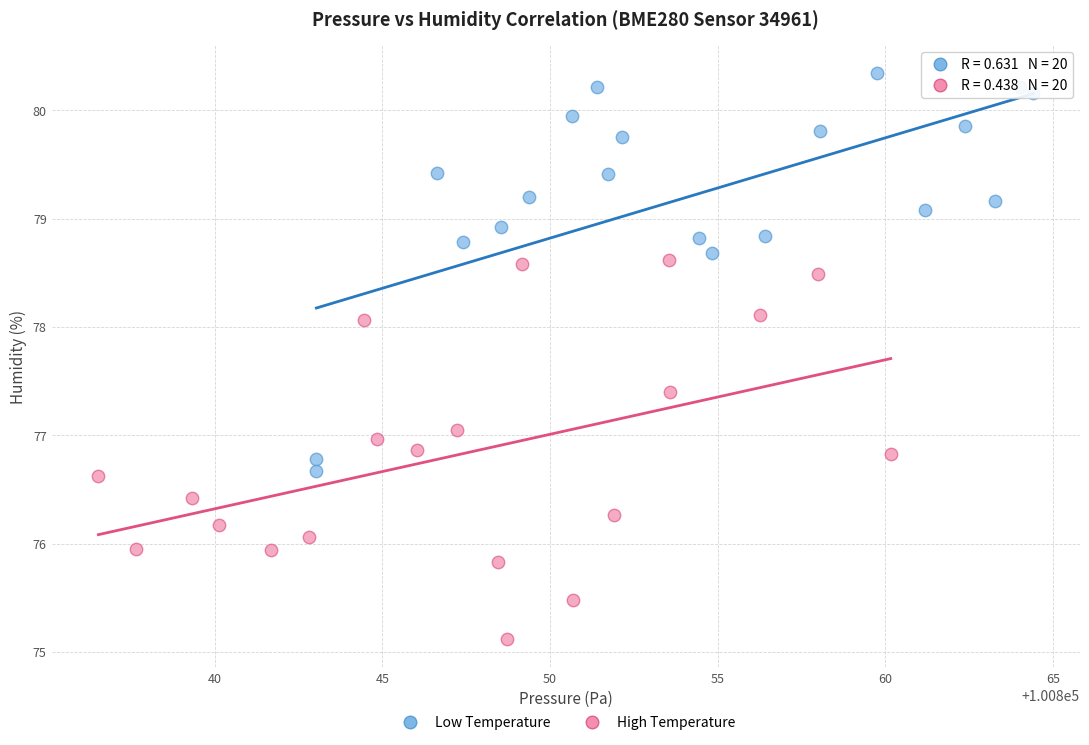

Which series contains the highest Y value?

Low Temperature